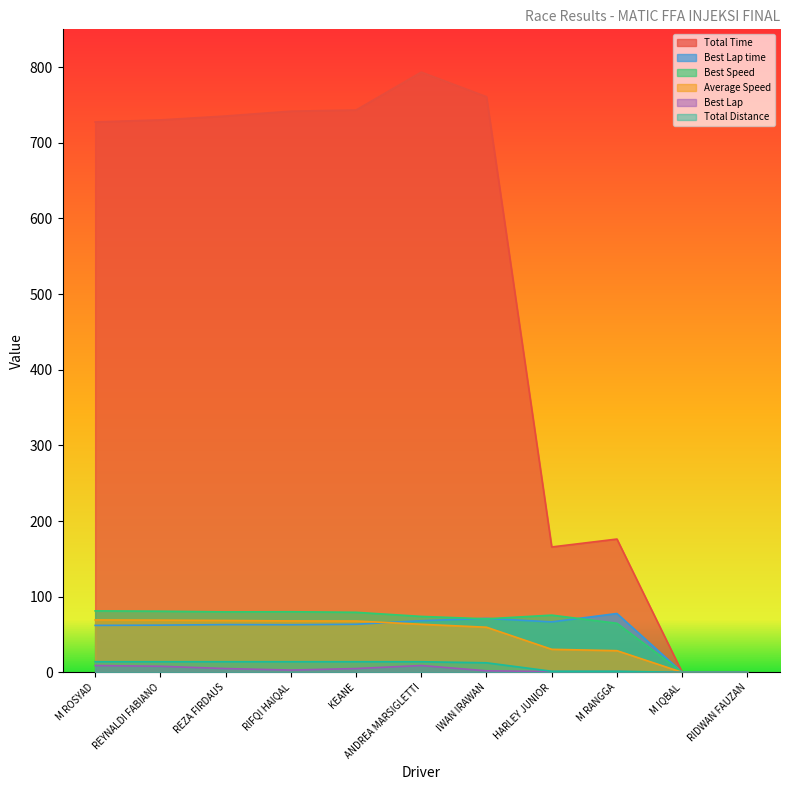

At how many categories does at least one series exceed 164?

9